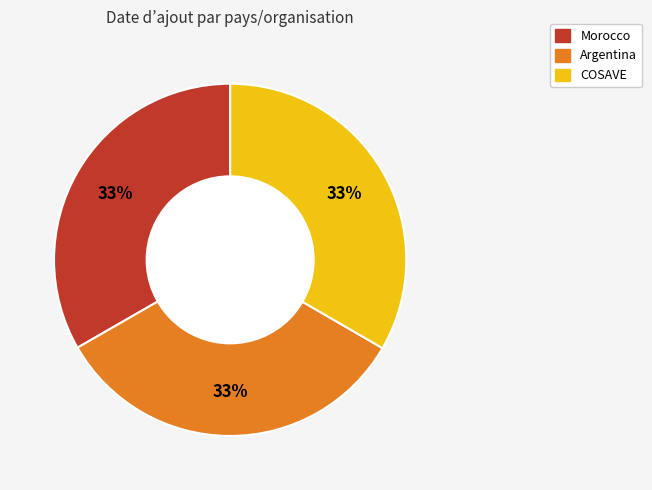

Approximately how many times larger is the value at Argentina compared to COSAVE?

1.0